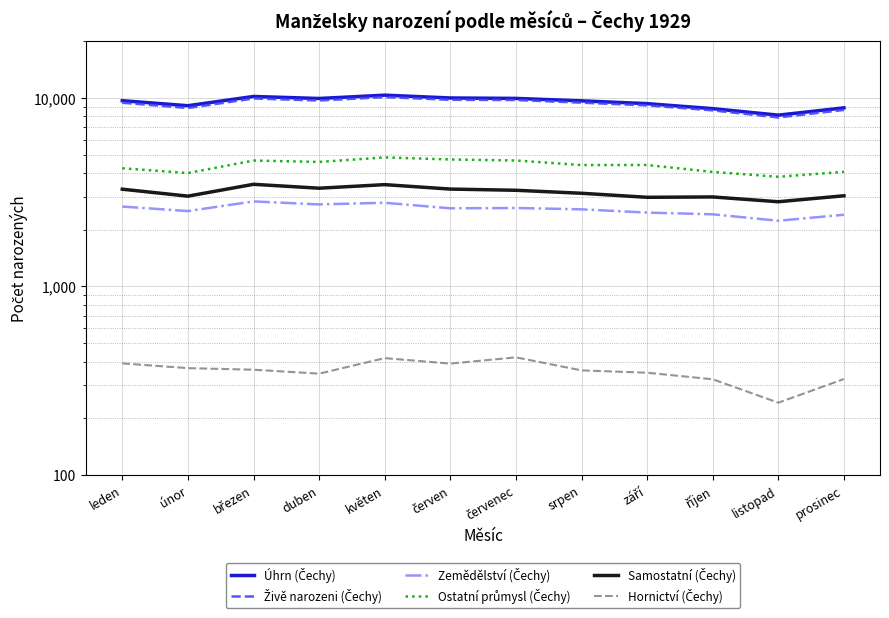

At which label does Ostatní průmysl (Čechy) first exceed 4409?

březen